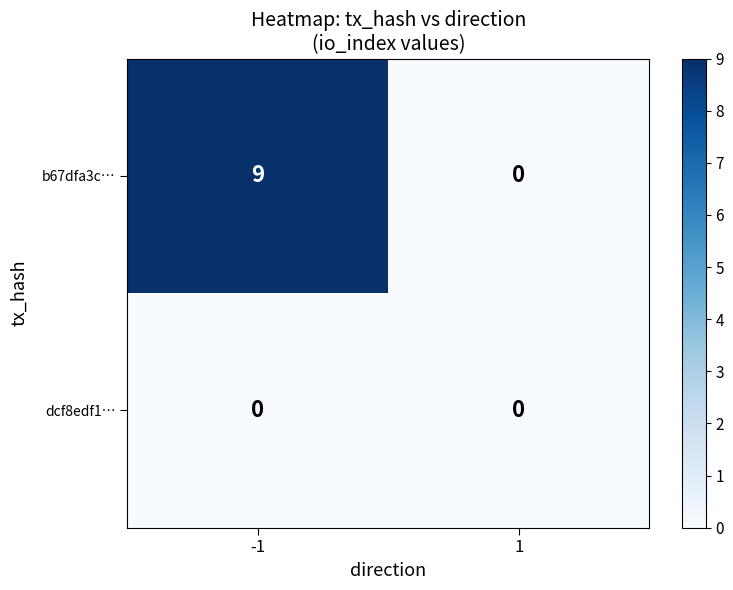

Rank the series by their average value, from lowest to highest.

dcf8edf1…, b67dfa3c…